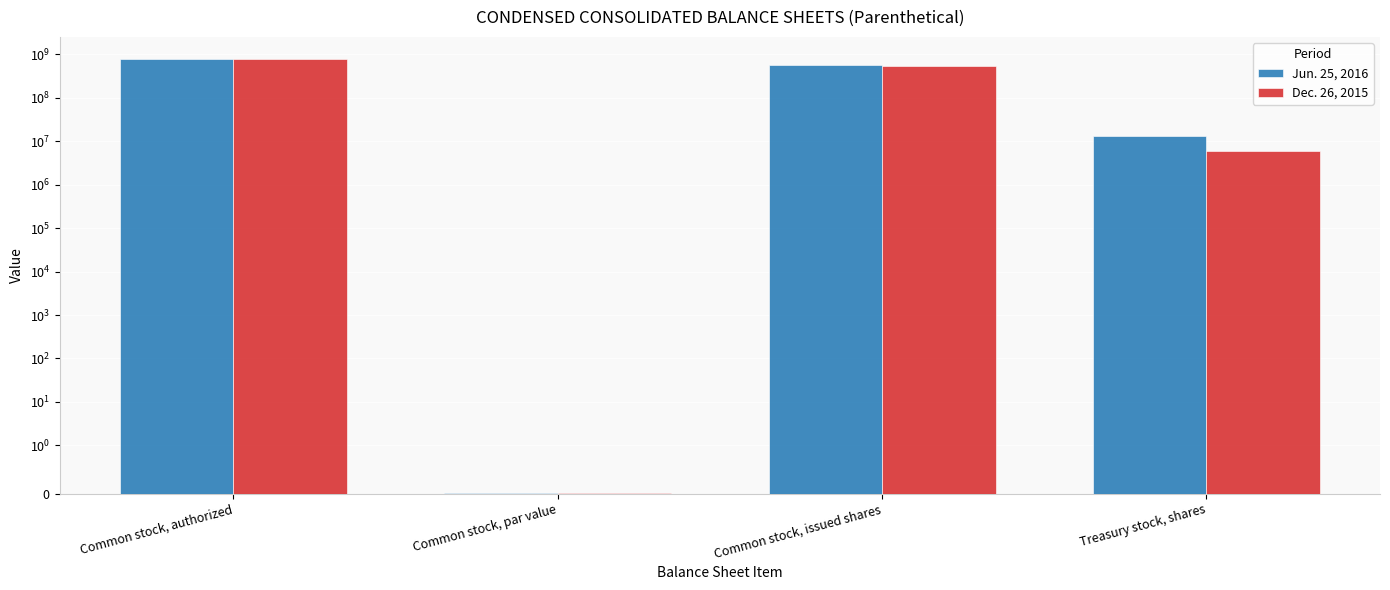

Rank the series at Treasury stock, shares from lowest to highest value.

Dec. 26, 2015, Jun. 25, 2016